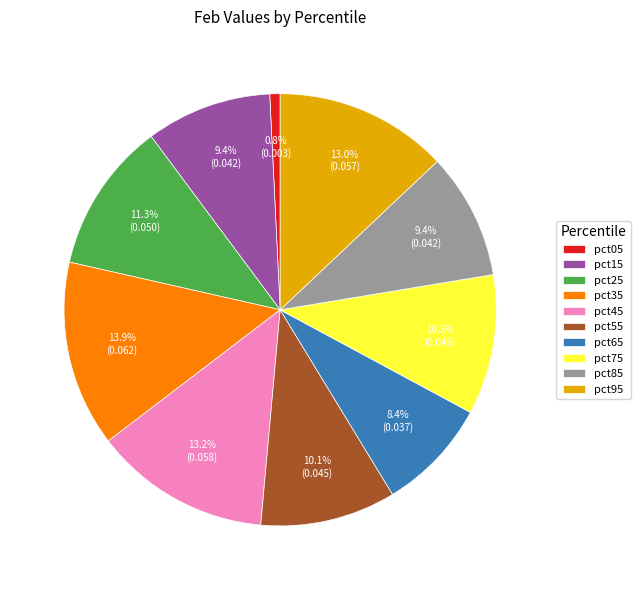

To the nearest percent, what portion does pct05 represent?

1%